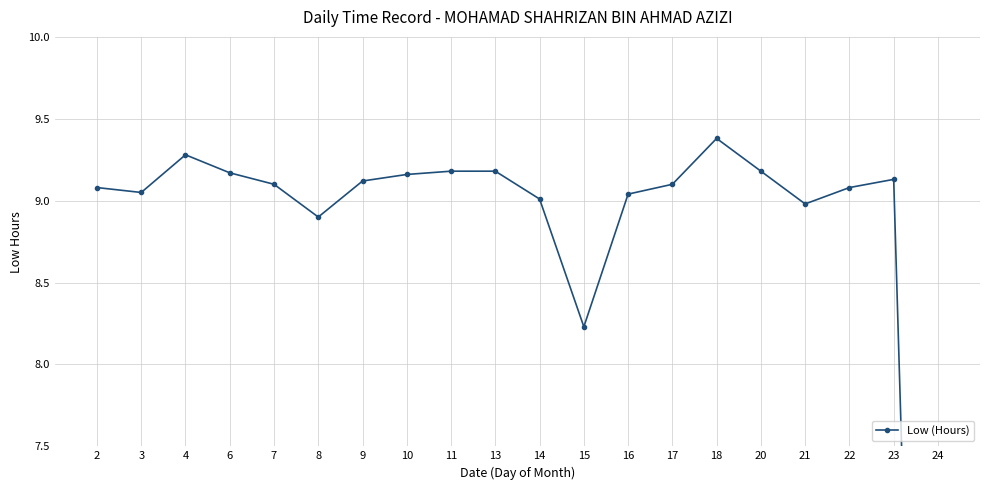

Reading left to right, list all the values displayed in this chart.

9.1	9.1	9.3	9.2	9.1	8.9	9.1	9.2	9.2	9.2	9.0	8.2	9.0	9.1	9.4	9.2	9.0	9.1	9.1	0.0